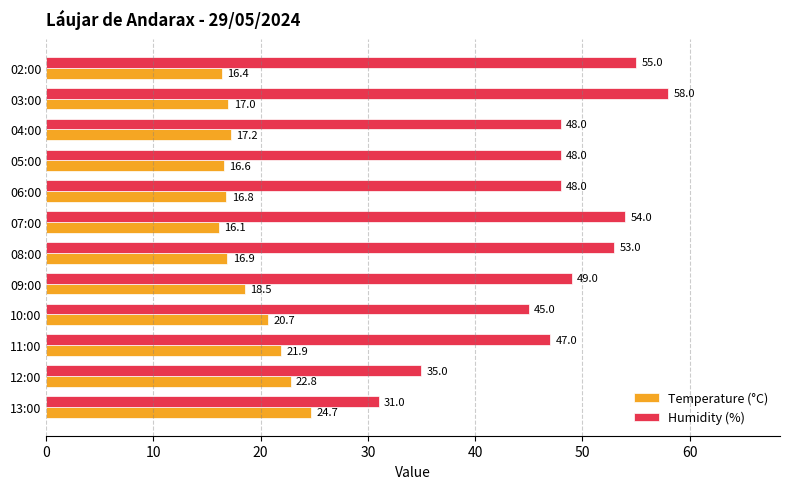

What value does the Temperature (°C) series have at 02:00?

16.4